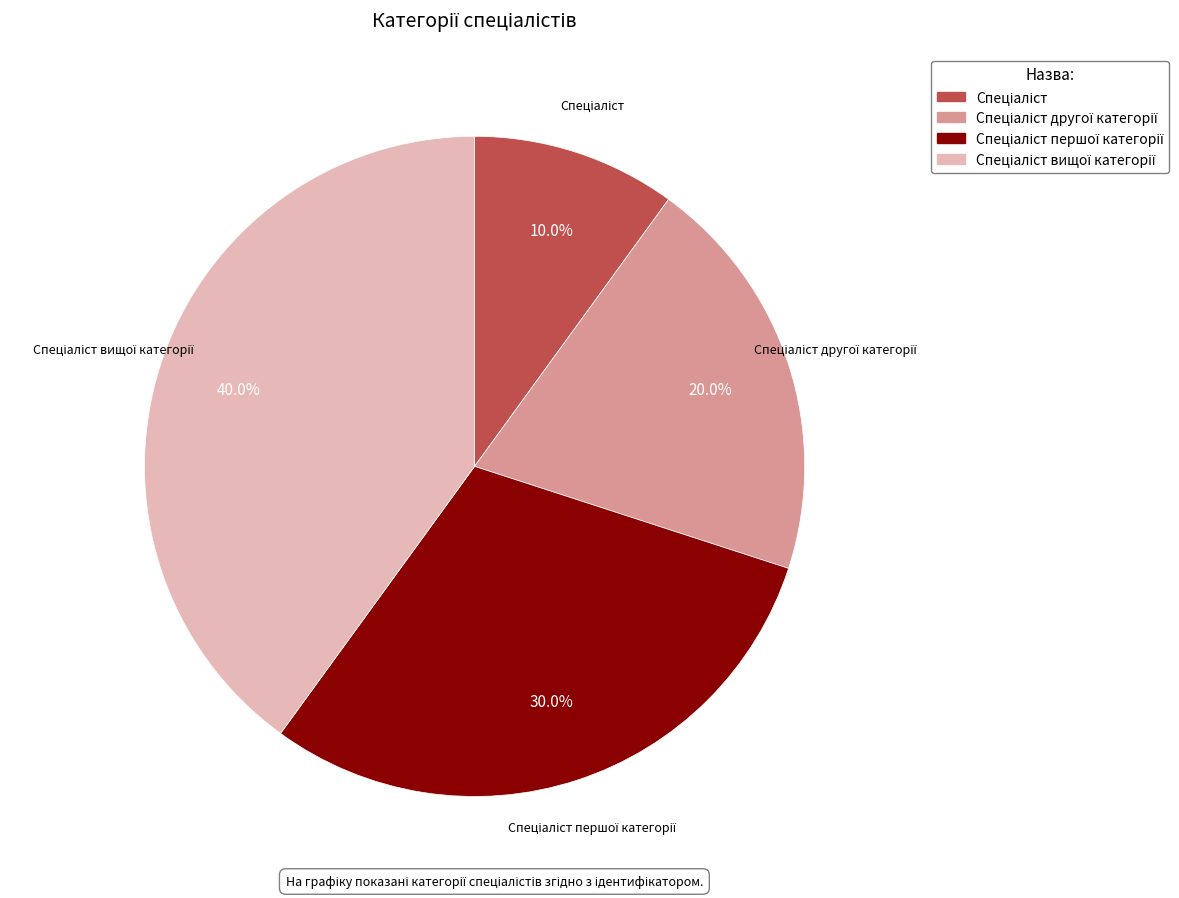

Is there a majority slice in this chart?

No